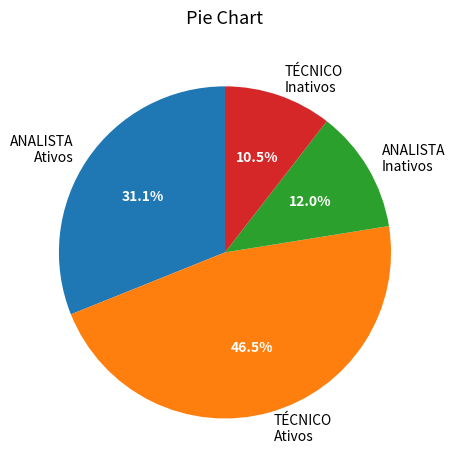

Is there a majority slice in this chart?

No